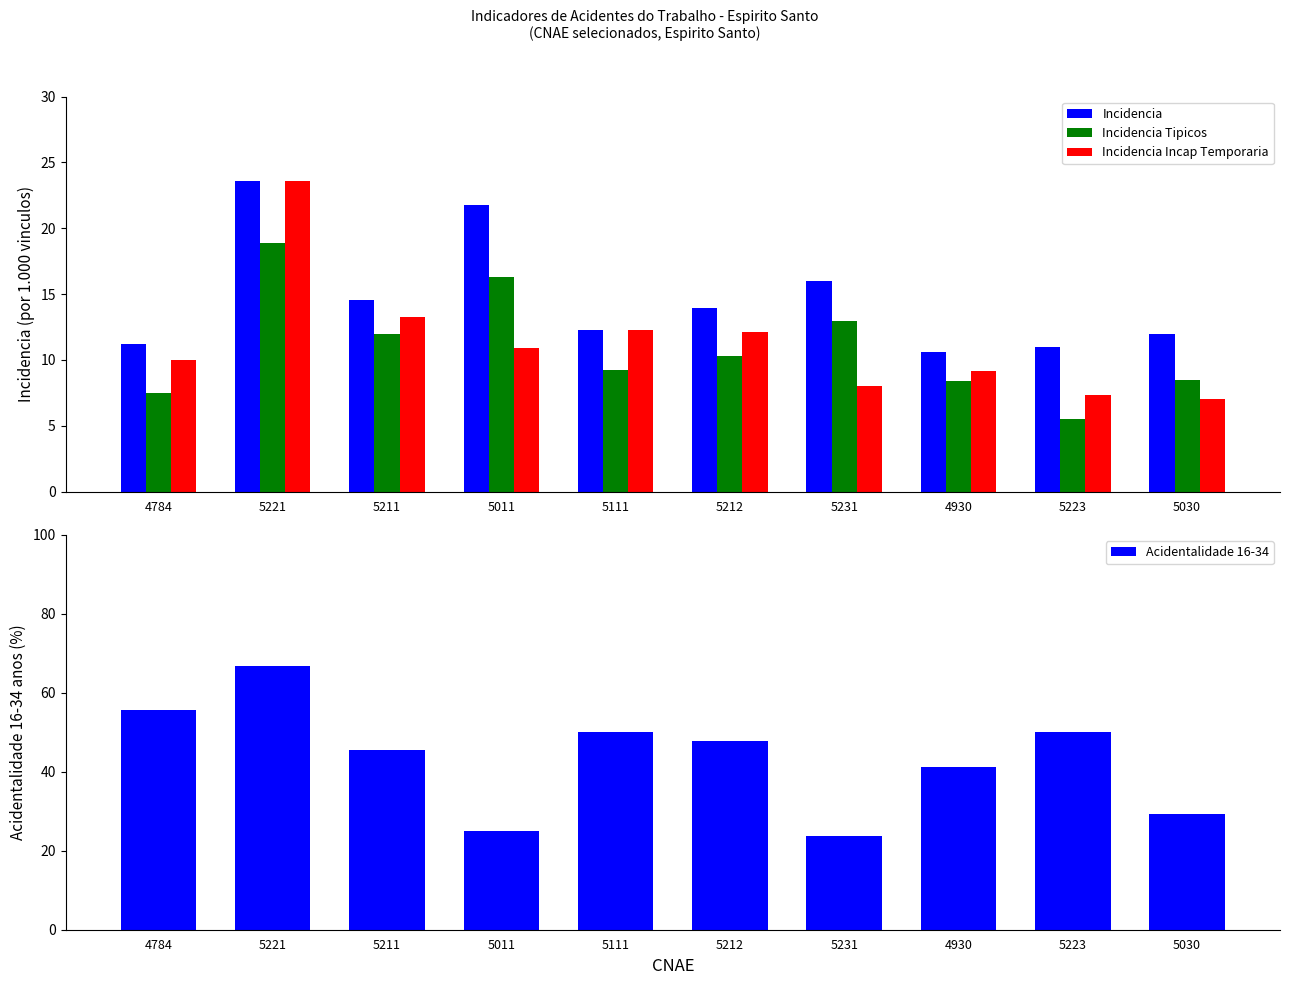

What is the approximate value of Acidentalidade 16-34 at 5211?

45.5